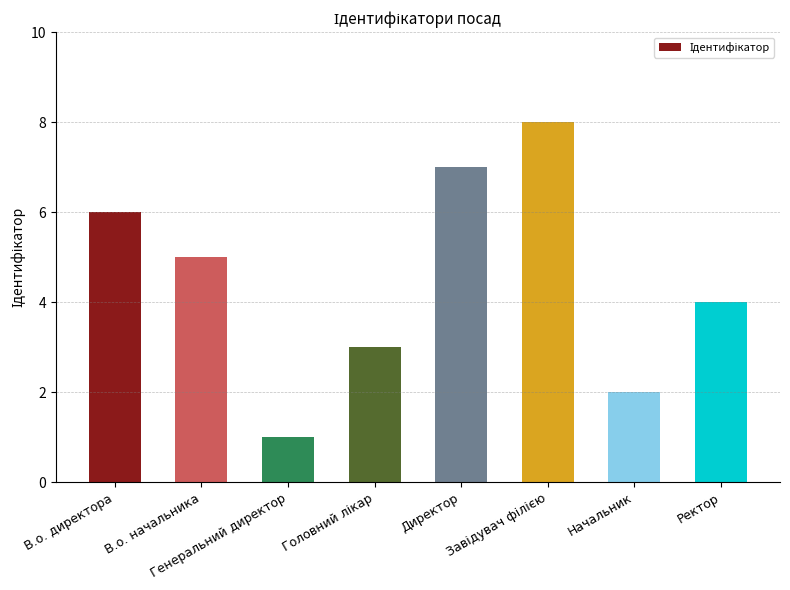

Approximately how many times larger is the value at Начальник compared to Ректор?

0.5